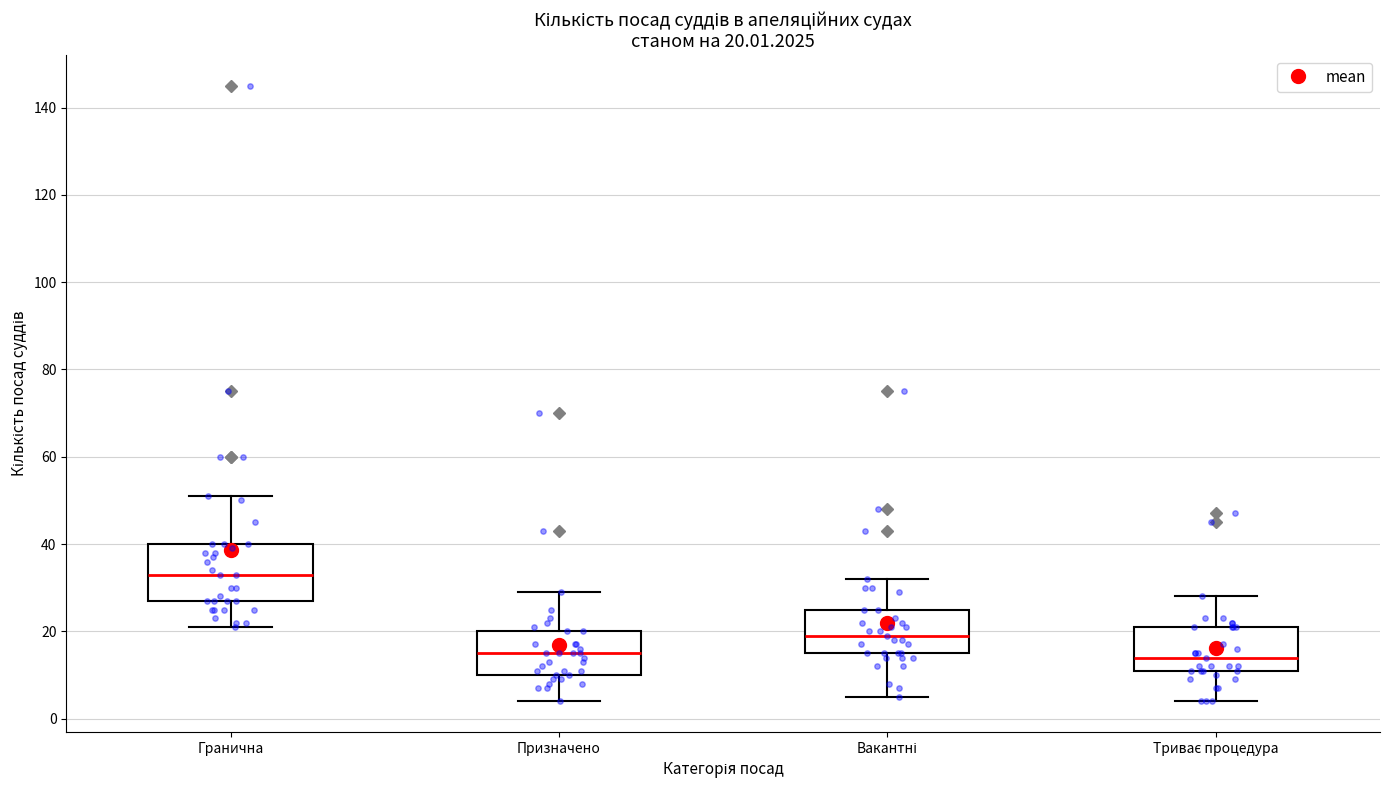

Which box is the tallest, from its lower edge to its upper edge?

Гранична